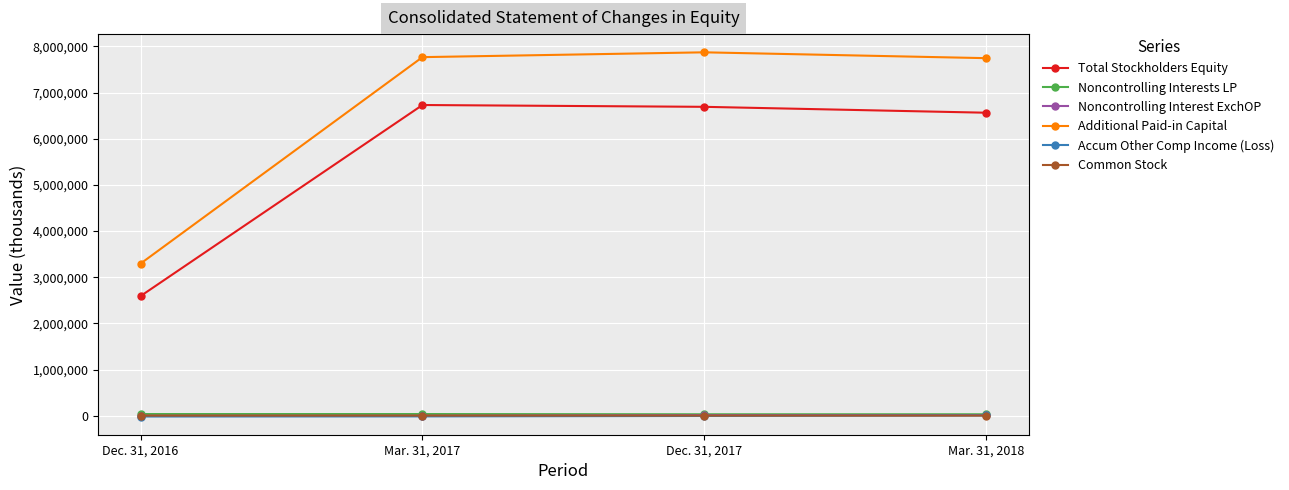

How many lines are shown in the chart?

6